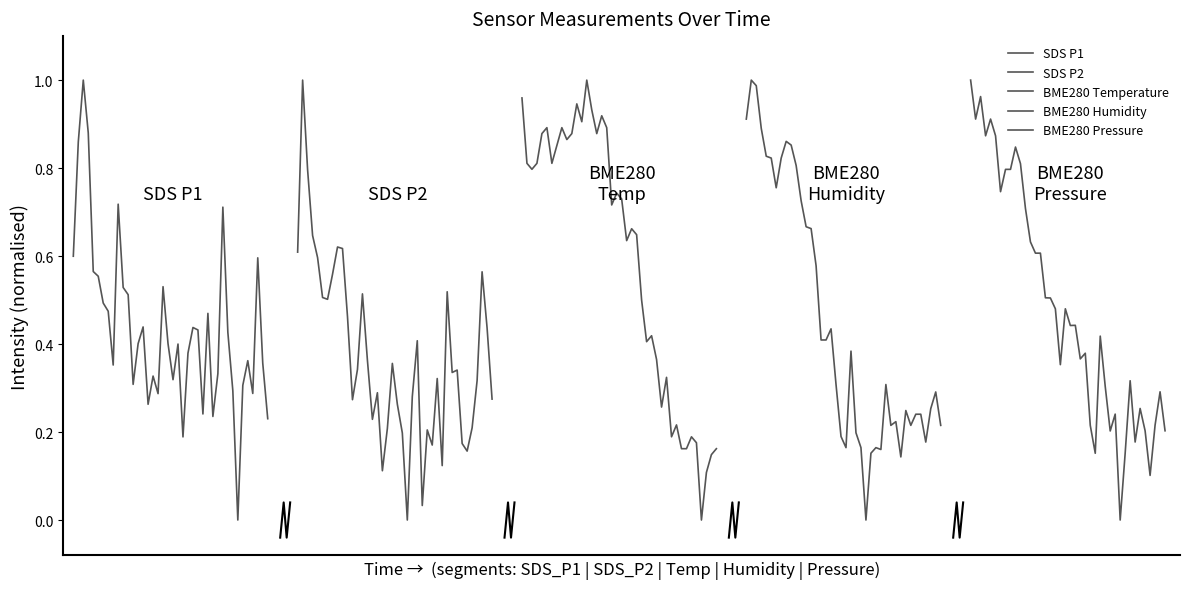

How many lines are shown in the chart?

5